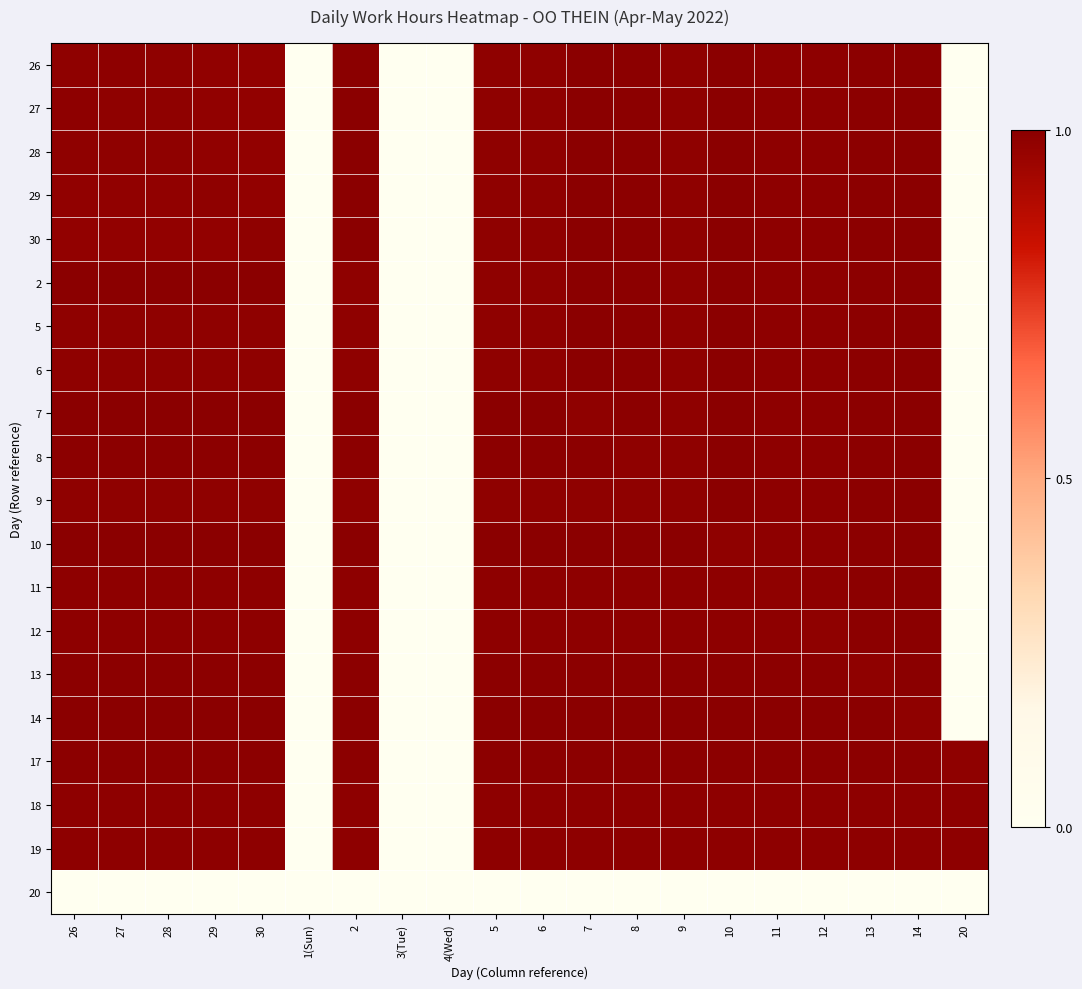

Reading right to left, extract all data points from this chart.

26: 20=0.0	14=1.0	13=1.0	12=1.0	11=1.0	10=1.0	9=1.0	8=1.0	7=1.0	6=1.0	5=1.0	4(Wed)=0.0	3(Tue)=0.0	2=1.0	1(Sun)=0.0	30=1.0	29=1.0	28=1.0	27=1.0	26=1.0
27: 20=0.0	14=1.0	13=1.0	12=1.0	11=1.0	10=1.0	9=1.0	8=1.0	7=1.0	6=1.0	5=1.0	4(Wed)=0.0	3(Tue)=0.0	2=1.0	1(Sun)=0.0	30=1.0	29=1.0	28=1.0	27=1.0	26=1.0
28: 20=0.0	14=1.0	13=1.0	12=1.0	11=1.0	10=1.0	9=1.0	8=1.0	7=1.0	6=1.0	5=1.0	4(Wed)=0.0	3(Tue)=0.0	2=1.0	1(Sun)=0.0	30=1.0	29=1.0	28=1.0	27=1.0	26=1.0
29: 20=0.0	14=1.0	13=1.0	12=1.0	11=1.0	10=1.0	9=1.0	8=1.0	7=1.0	6=1.0	5=1.0	4(Wed)=0.0	3(Tue)=0.0	2=1.0	1(Sun)=0.0	30=1.0	29=1.0	28=1.0	27=1.0	26=1.0
30: 20=0.0	14=1.0	13=1.0	12=1.0	11=1.0	10=1.0	9=1.0	8=1.0	7=1.0	6=1.0	5=1.0	4(Wed)=0.0	3(Tue)=0.0	2=1.0	1(Sun)=0.0	30=1.0	29=1.0	28=1.0	27=1.0	26=1.0
2: 20=0.0	14=1.0	13=1.0	12=1.0	11=1.0	10=1.0	9=1.0	8=1.0	7=1.0	6=1.0	5=1.0	4(Wed)=0.0	3(Tue)=0.0	2=1.0	1(Sun)=0.0	30=1.0	29=1.0	28=1.0	27=1.0	26=1.0
5: 20=0.0	14=1.0	13=1.0	12=1.0	11=1.0	10=1.0	9=1.0	8=1.0	7=1.0	6=1.0	5=1.0	4(Wed)=0.0	3(Tue)=0.0	2=1.0	1(Sun)=0.0	30=1.0	29=1.0	28=1.0	27=1.0	26=1.0
6: 20=0.0	14=1.0	13=1.0	12=1.0	11=1.0	10=1.0	9=1.0	8=1.0	7=1.0	6=1.0	5=1.0	4(Wed)=0.0	3(Tue)=0.0	2=1.0	1(Sun)=0.0	30=1.0	29=1.0	28=1.0	27=1.0	26=1.0
7: 20=0.0	14=1.0	13=1.0	12=1.0	11=1.0	10=1.0	9=1.0	8=1.0	7=1.0	6=1.0	5=1.0	4(Wed)=0.0	3(Tue)=0.0	2=1.0	1(Sun)=0.0	30=1.0	29=1.0	28=1.0	27=1.0	26=1.0
8: 20=0.0	14=1.0	13=1.0	12=1.0	11=1.0	10=1.0	9=1.0	8=1.0	7=1.0	6=1.0	5=1.0	4(Wed)=0.0	3(Tue)=0.0	2=1.0	1(Sun)=0.0	30=1.0	29=1.0	28=1.0	27=1.0	26=1.0
9: 20=0.0	14=1.0	13=1.0	12=1.0	11=1.0	10=1.0	9=1.0	8=1.0	7=1.0	6=1.0	5=1.0	4(Wed)=0.0	3(Tue)=0.0	2=1.0	1(Sun)=0.0	30=1.0	29=1.0	28=1.0	27=1.0	26=1.0
10: 20=0.0	14=1.0	13=1.0	12=1.0	11=1.0	10=1.0	9=1.0	8=1.0	7=1.0	6=1.0	5=1.0	4(Wed)=0.0	3(Tue)=0.0	2=1.0	1(Sun)=0.0	30=1.0	29=1.0	28=1.0	27=1.0	26=1.0
11: 20=0.0	14=1.0	13=1.0	12=1.0	11=1.0	10=1.0	9=1.0	8=1.0	7=1.0	6=1.0	5=1.0	4(Wed)=0.0	3(Tue)=0.0	2=1.0	1(Sun)=0.0	30=1.0	29=1.0	28=1.0	27=1.0	26=1.0
12: 20=0.0	14=1.0	13=1.0	12=1.0	11=1.0	10=1.0	9=1.0	8=1.0	7=1.0	6=1.0	5=1.0	4(Wed)=0.0	3(Tue)=0.0	2=1.0	1(Sun)=0.0	30=1.0	29=1.0	28=1.0	27=1.0	26=1.0
13: 20=0.0	14=1.0	13=1.0	12=1.0	11=1.0	10=1.0	9=1.0	8=1.0	7=1.0	6=1.0	5=1.0	4(Wed)=0.0	3(Tue)=0.0	2=1.0	1(Sun)=0.0	30=1.0	29=1.0	28=1.0	27=1.0	26=1.0
14: 20=0.0	14=1.0	13=1.0	12=1.0	11=1.0	10=1.0	9=1.0	8=1.0	7=1.0	6=1.0	5=1.0	4(Wed)=0.0	3(Tue)=0.0	2=1.0	1(Sun)=0.0	30=1.0	29=1.0	28=1.0	27=1.0	26=1.0
17: 20=1.0	14=1.0	13=1.0	12=1.0	11=1.0	10=1.0	9=1.0	8=1.0	7=1.0	6=1.0	5=1.0	4(Wed)=0.0	3(Tue)=0.0	2=1.0	1(Sun)=0.0	30=1.0	29=1.0	28=1.0	27=1.0	26=1.0
18: 20=1.0	14=1.0	13=1.0	12=1.0	11=1.0	10=1.0	9=1.0	8=1.0	7=1.0	6=1.0	5=1.0	4(Wed)=0.0	3(Tue)=0.0	2=1.0	1(Sun)=0.0	30=1.0	29=1.0	28=1.0	27=1.0	26=1.0
19: 20=1.0	14=1.0	13=1.0	12=1.0	11=1.0	10=1.0	9=1.0	8=1.0	7=1.0	6=1.0	5=1.0	4(Wed)=0.0	3(Tue)=0.0	2=1.0	1(Sun)=0.0	30=1.0	29=1.0	28=1.0	27=1.0	26=1.0
20: 20=0.0	14=0.0	13=0.0	12=0.0	11=0.0	10=0.0	9=0.0	8=0.0	7=0.0	6=0.0	5=0.0	4(Wed)=0.0	3(Tue)=0.0	2=0.0	1(Sun)=0.0	30=0.0	29=0.0	28=0.0	27=0.0	26=0.0